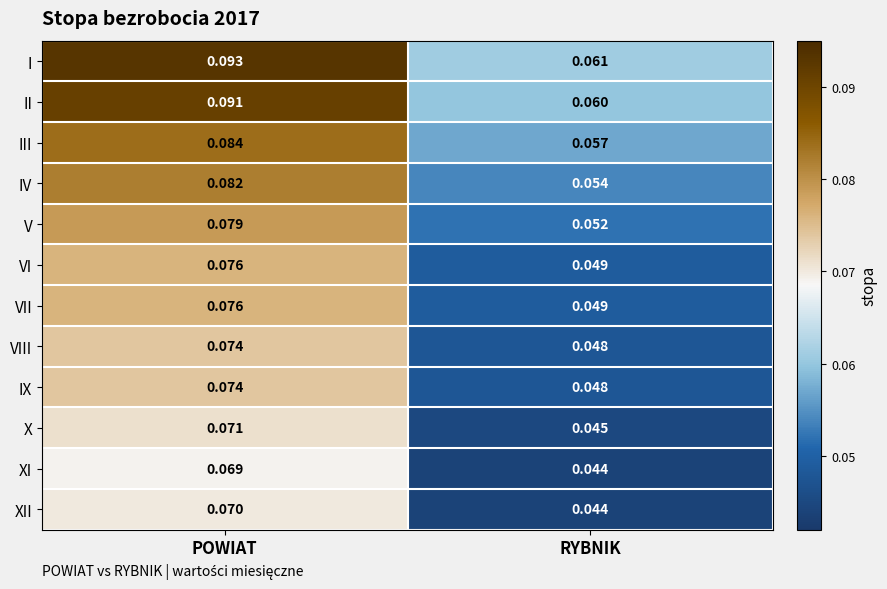

Rank the categories by I value from lowest to highest.

RYBNIK, POWIAT